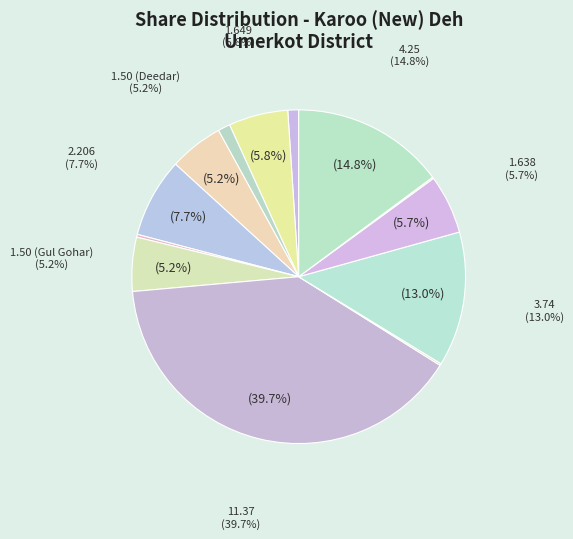

The VII-B slice represents 75% of the pie. True or false?

False